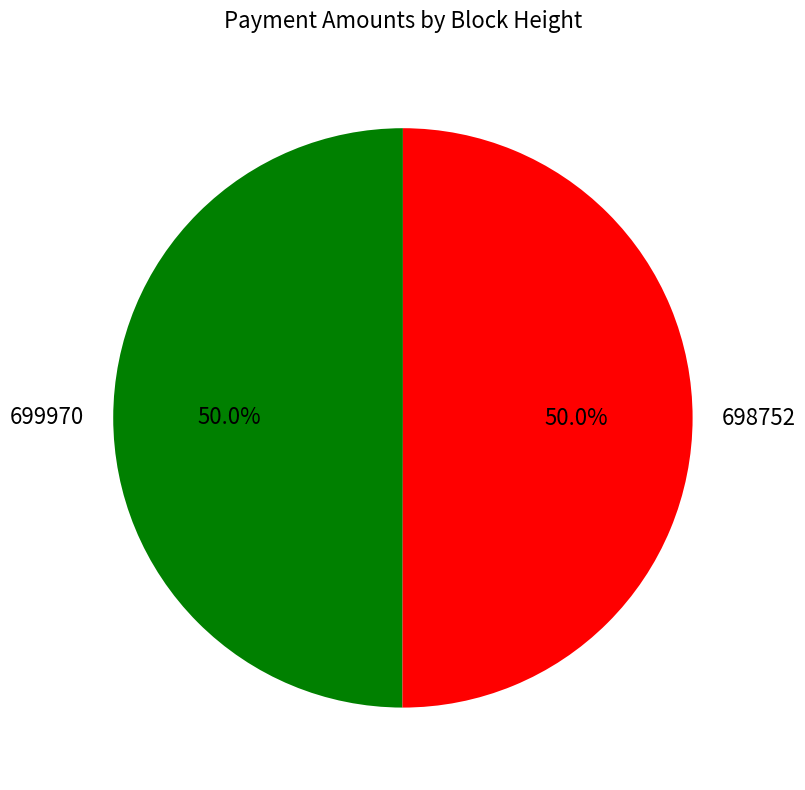

What is the total percentage of 698752 and 699970?

100.0%